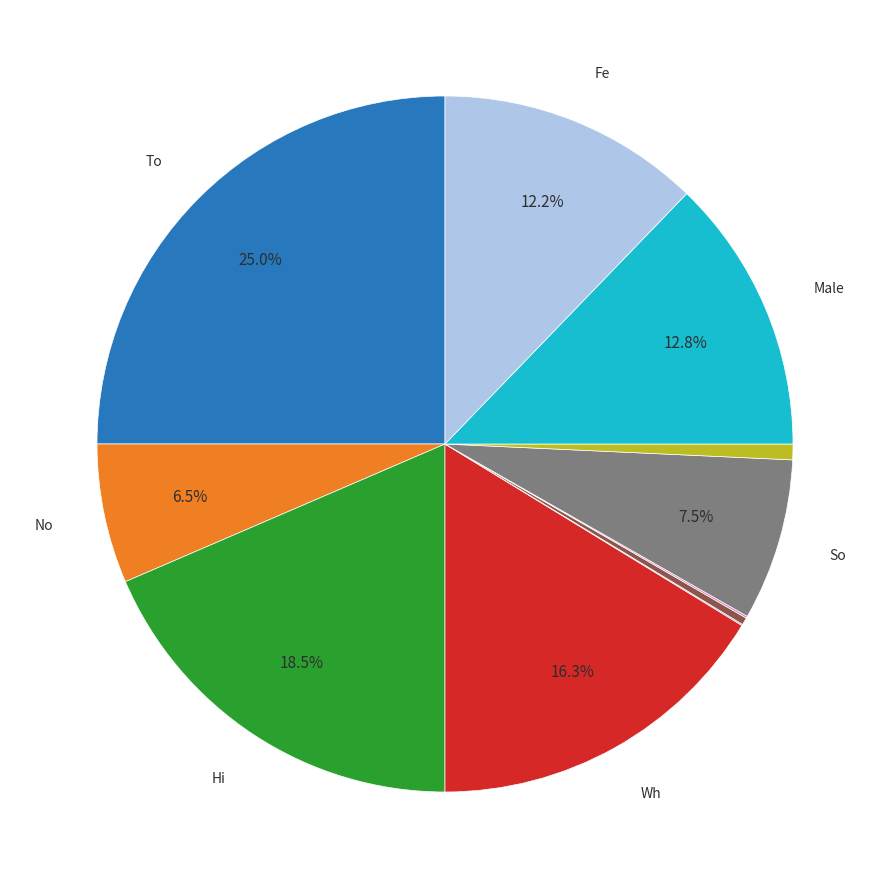

Is there a majority slice in this chart?

No